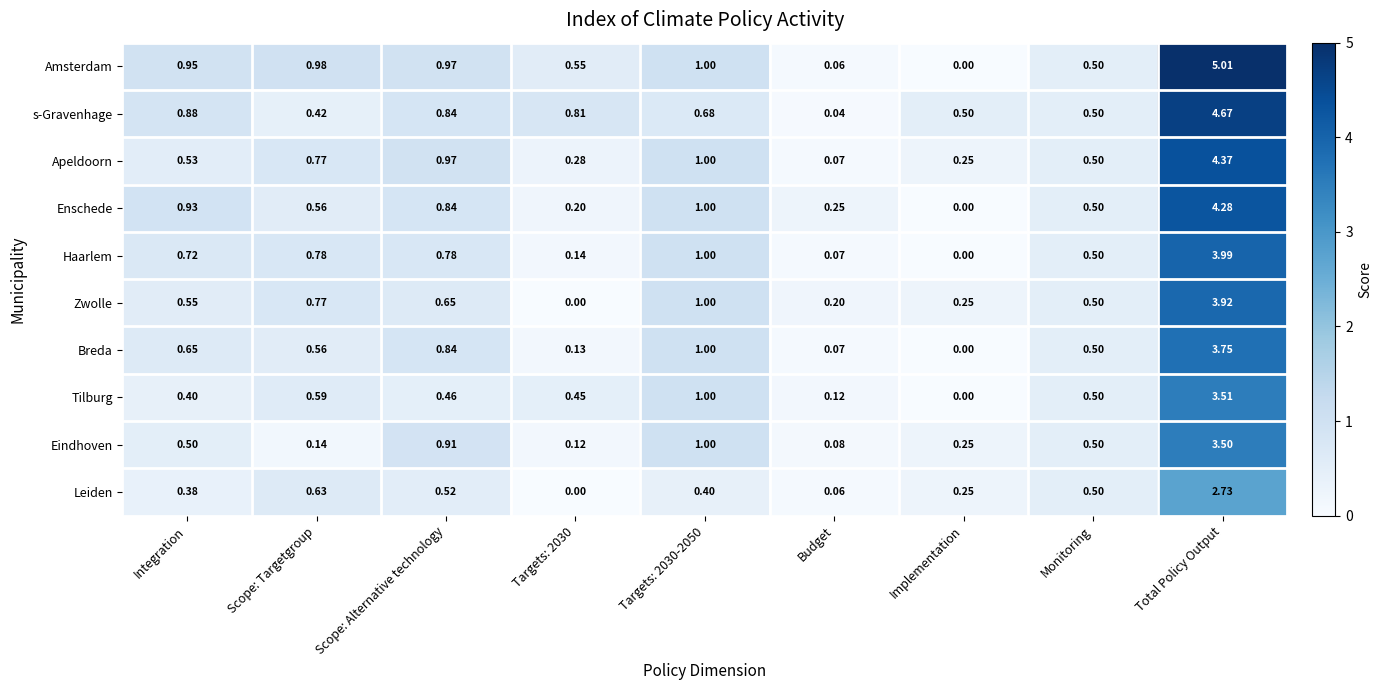

Which series has the largest range (max minus min)?

Amsterdam